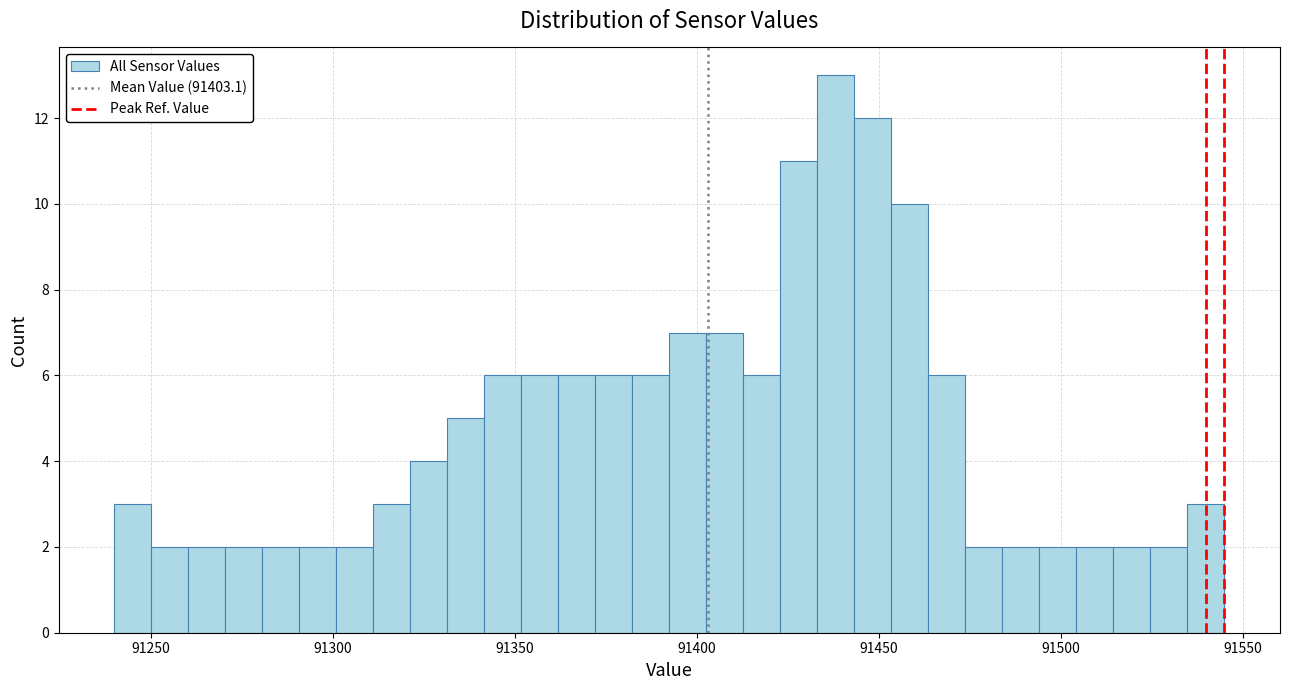

Around what value on the x-axis is the tallest bar? Give the approximate position of its centre, as read against the axis.

91440